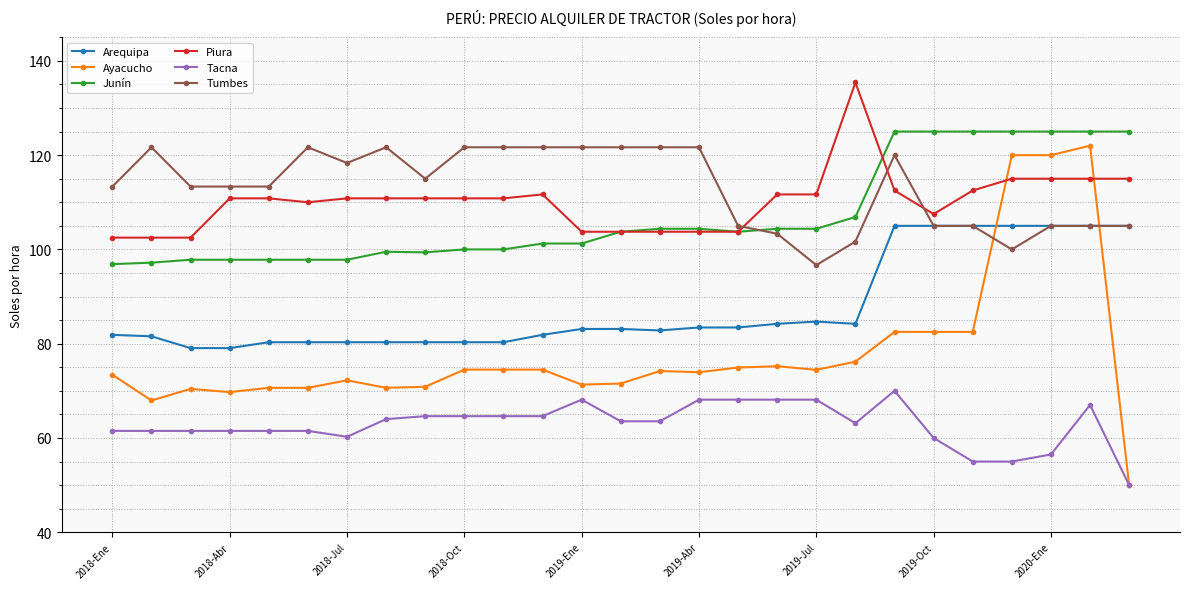

True or false: Arequipa and Tacna cross at least once.

False